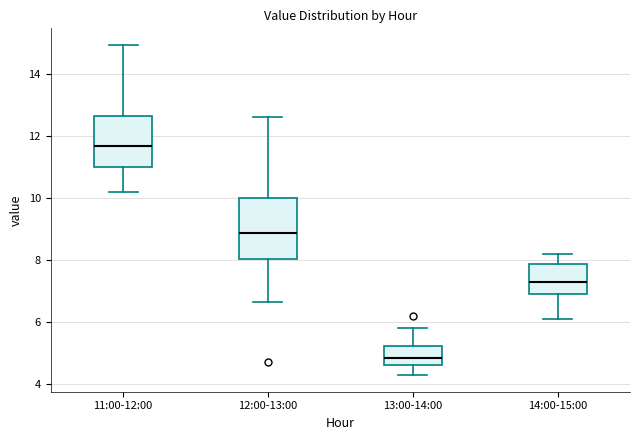

Reading left to right, read every box against the y-axis: the position of its median line, the range the box covers, and the ends of its whiskers. The values are not printed on the chart, so give them approximately, as read against the axis.

11:00-12:00: median 11.6, box 11.0 to 12.6, whiskers 10.2 to 15.0
12:00-13:00: median 8.8, box 8.0 to 10.0, whiskers 6.6 to 12.6
13:00-14:00: median 4.8, box 4.6 to 5.2, whiskers 4.2 to 5.8
14:00-15:00: median 7.4, box 7.0 to 7.8, whiskers 6.2 to 8.2